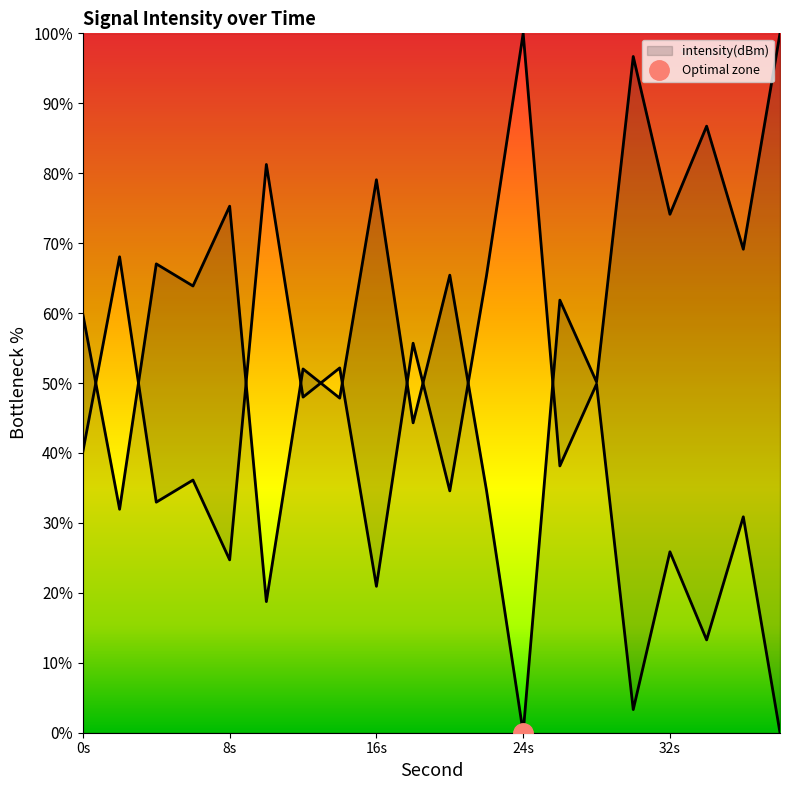

Count the number of data series in this chart.

1